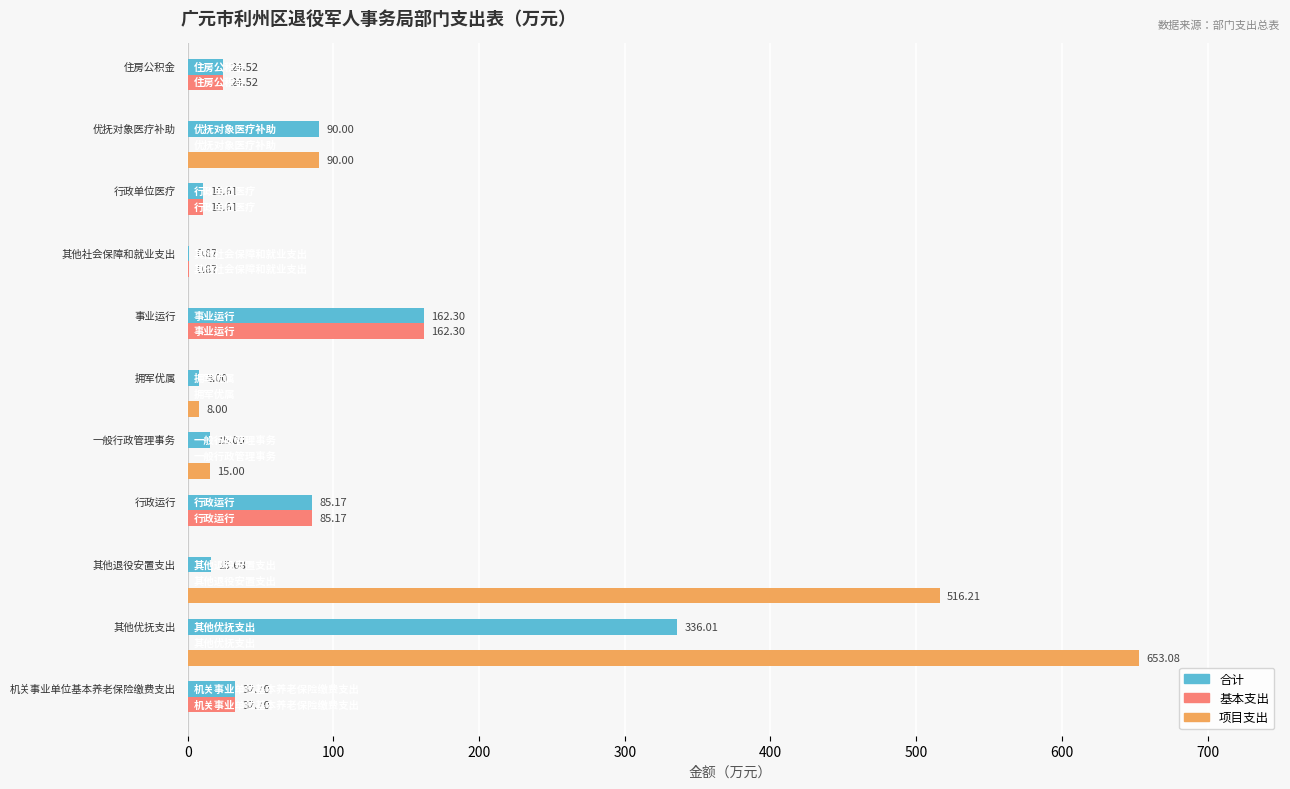

What is the average value of the 基本支出 series?

28.7